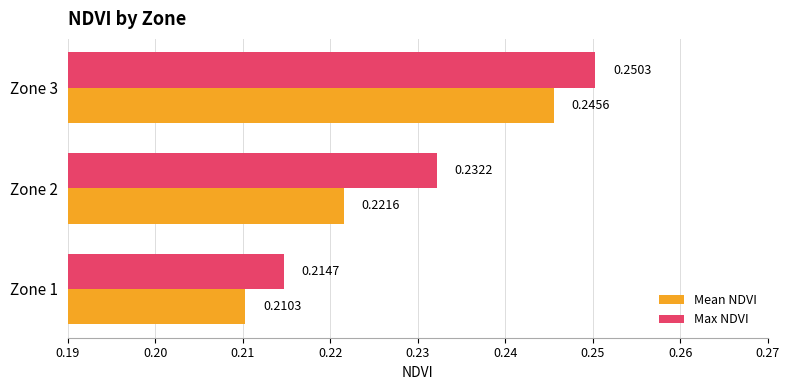

What is the sum of all Mean NDVI values?

0.7